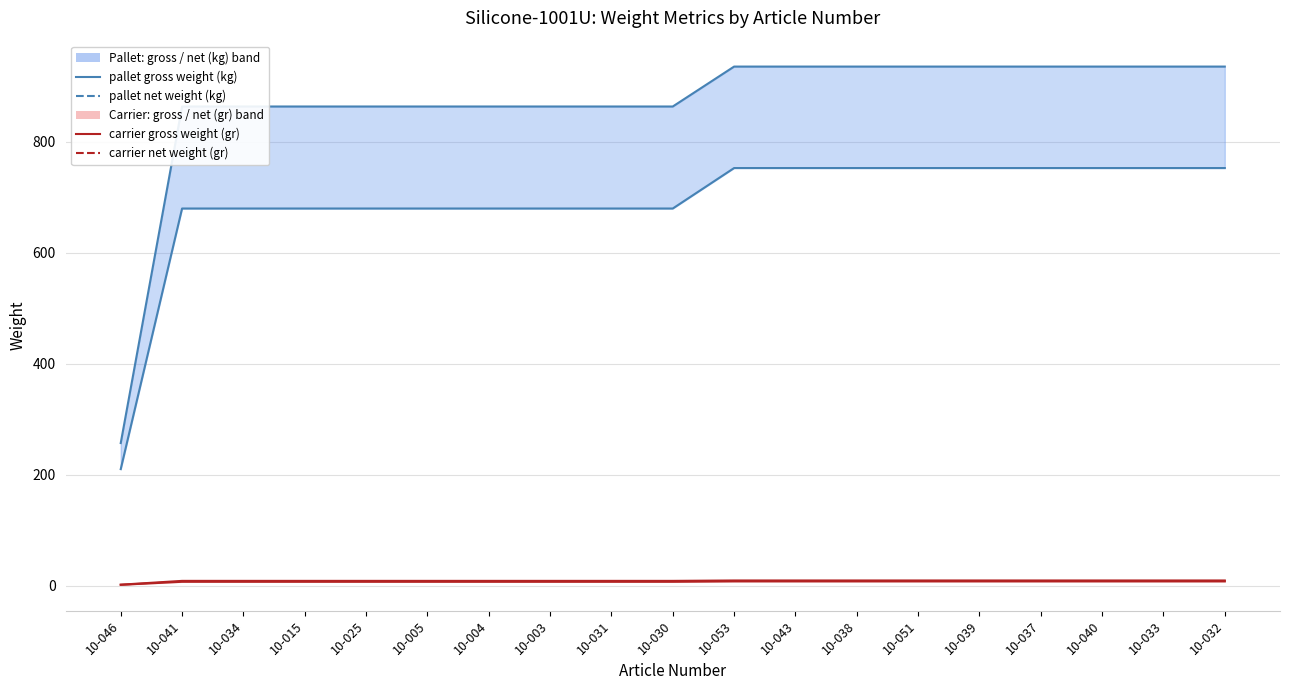

What is the difference between the maximum and minimum values in the pallet net weight (kg) series?

543.0